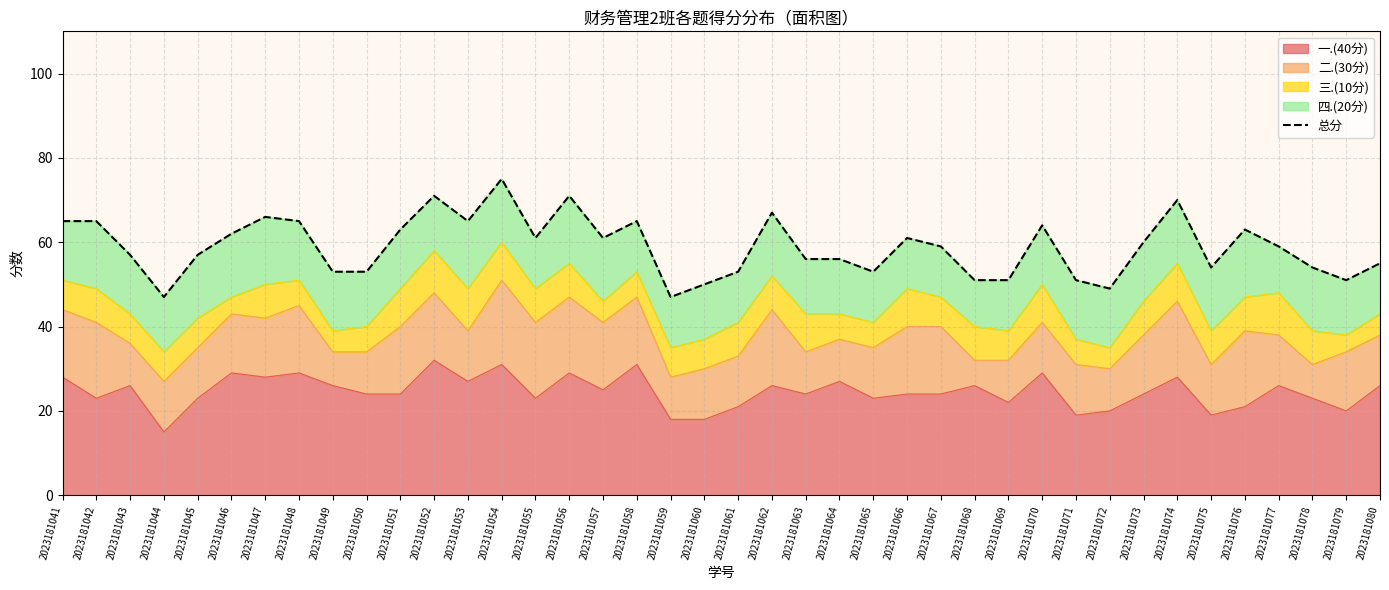

Which label corresponds to the largest value in the chart?

2023181054